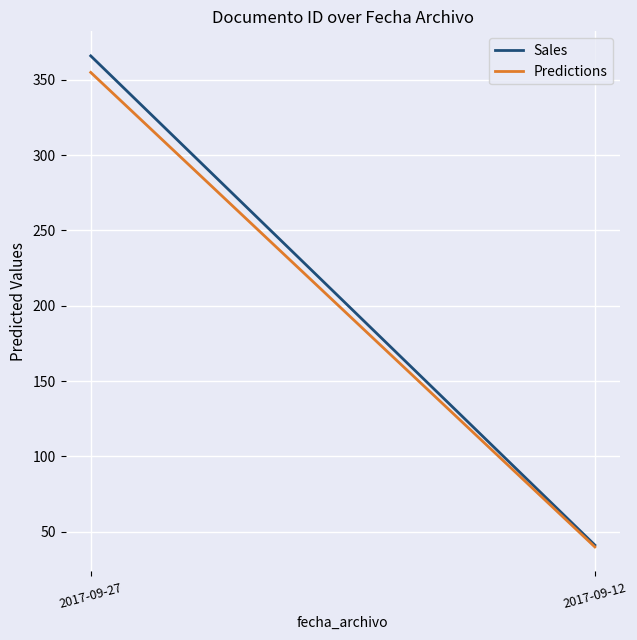

Is it true that Sales equals 366.0 at 2017-09-27?

True